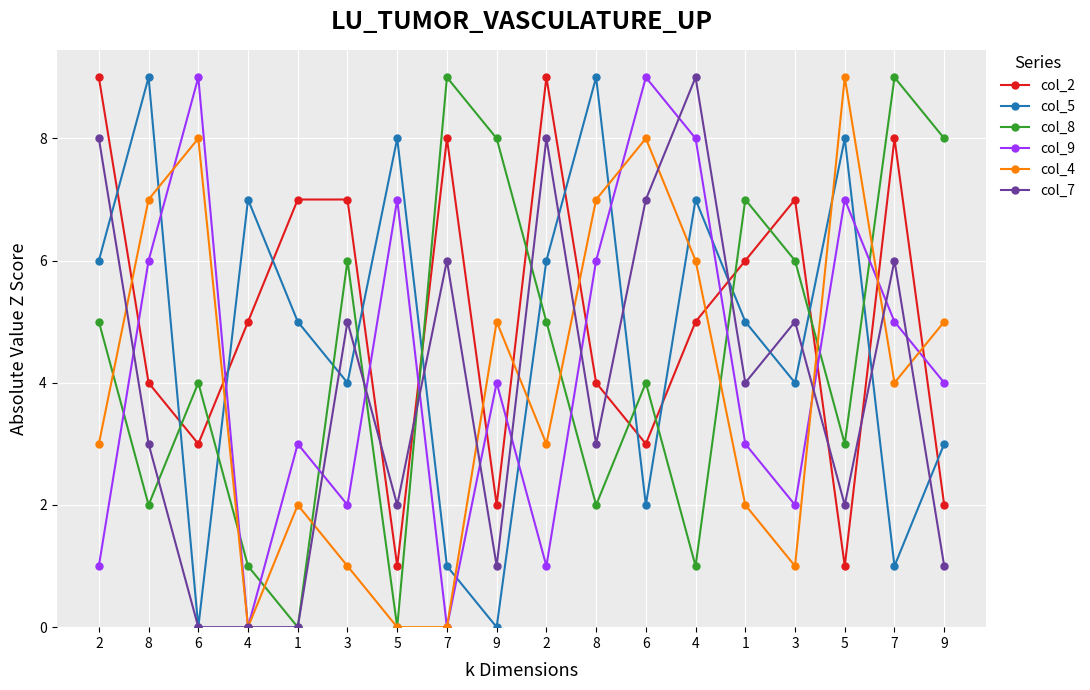

How many lines are shown in the chart?

6